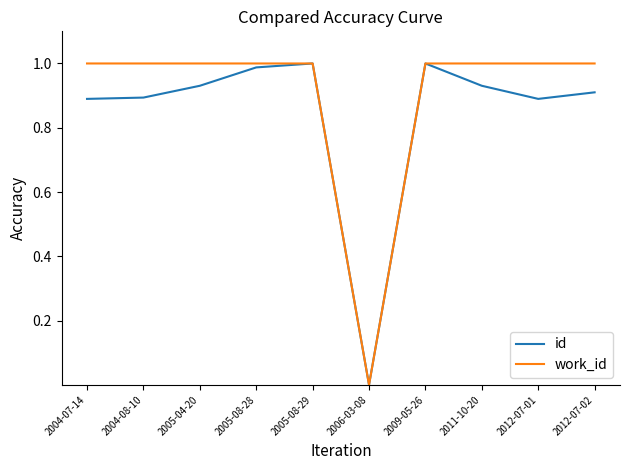

Which series has the largest total across all categories?

work_id